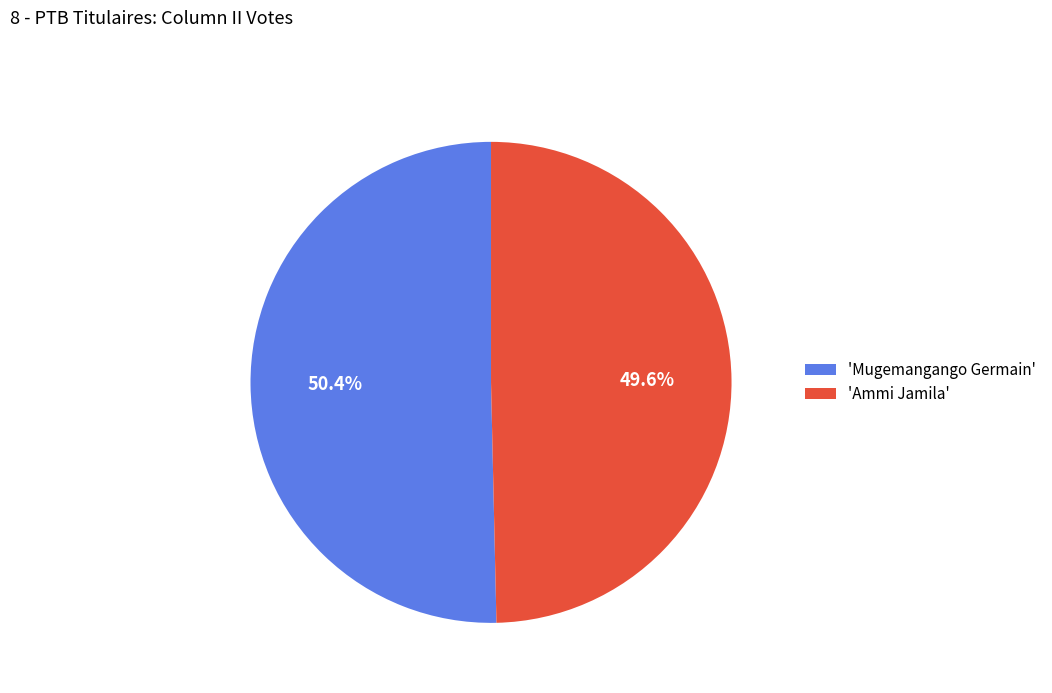

How many slices are in this pie chart?

2